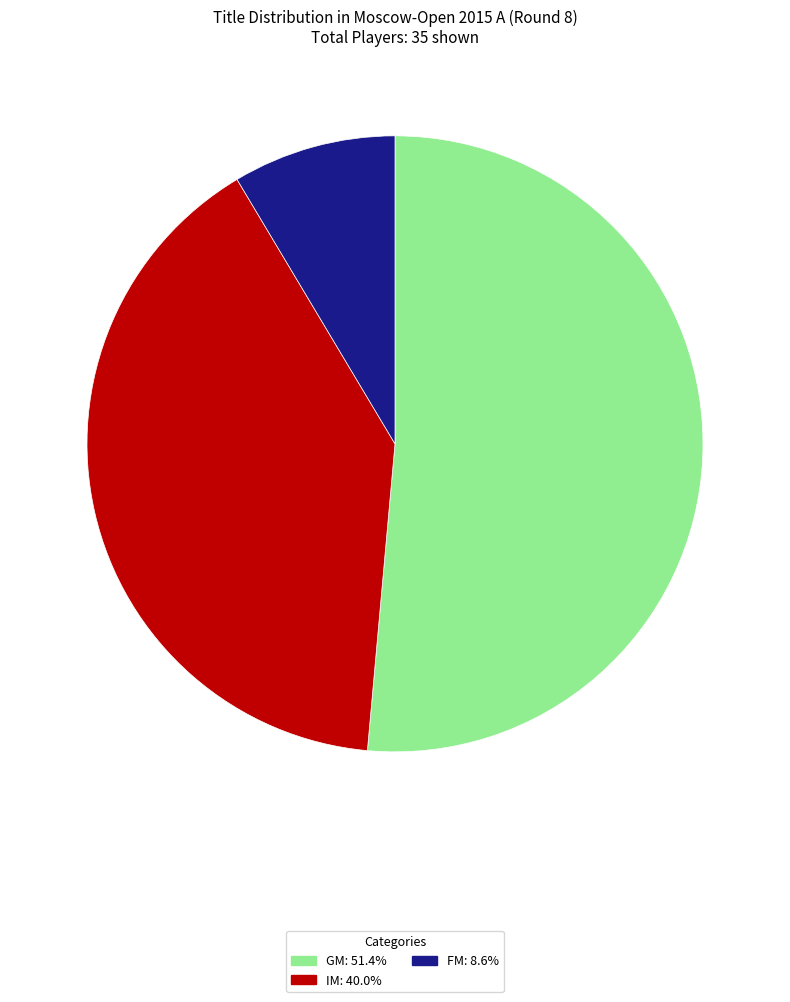

What is the smallest slice in the pie chart?

FM